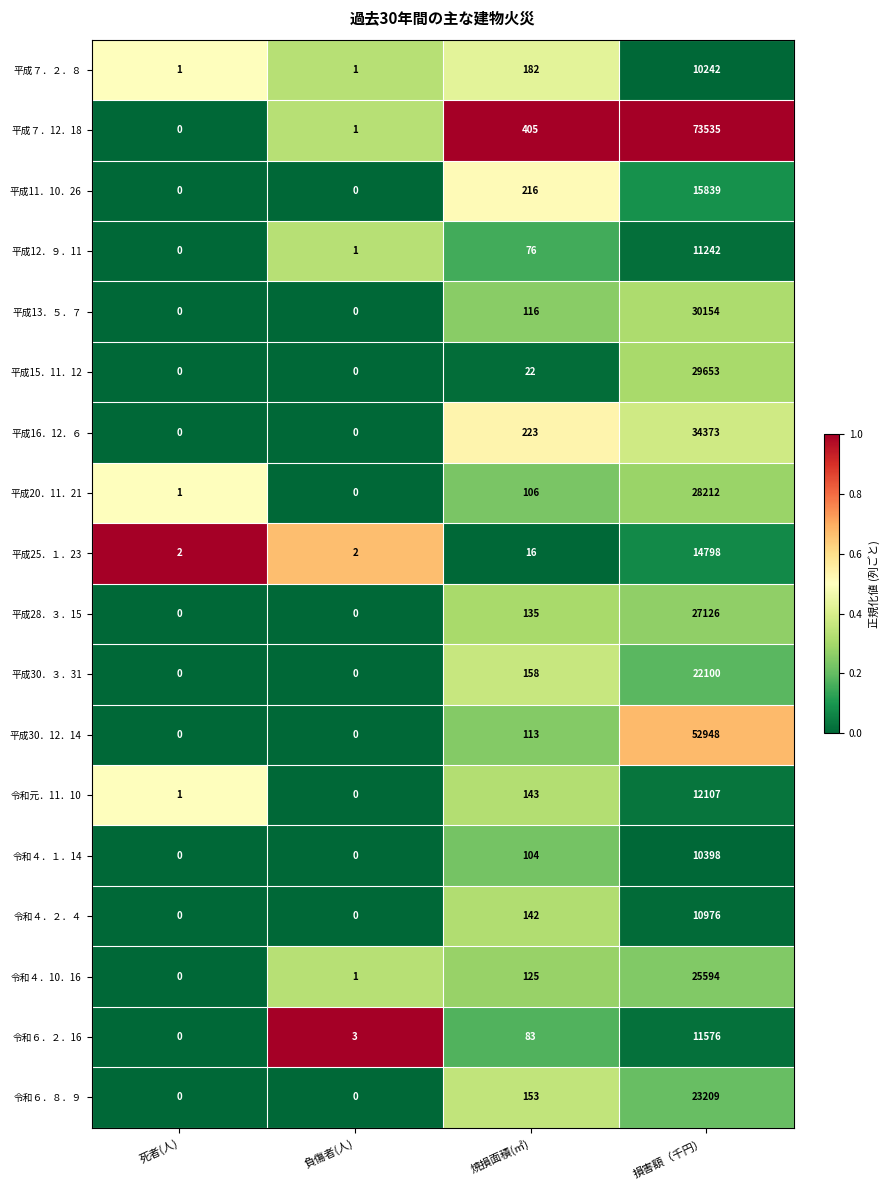

Which series has the widest spread of values?

平成７．12．18